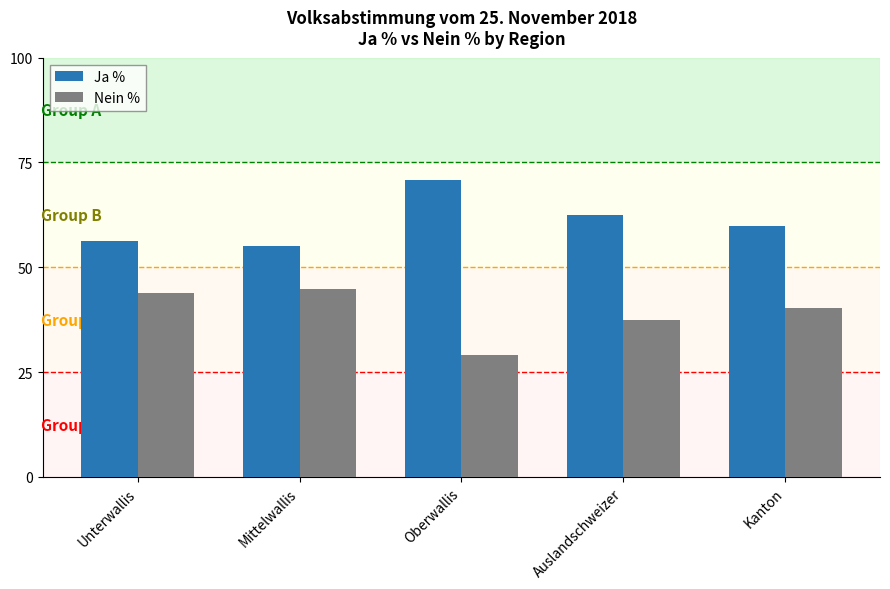

Is the value of Nein % at Oberwallis greater than the value of Ja % at Oberwallis?

No